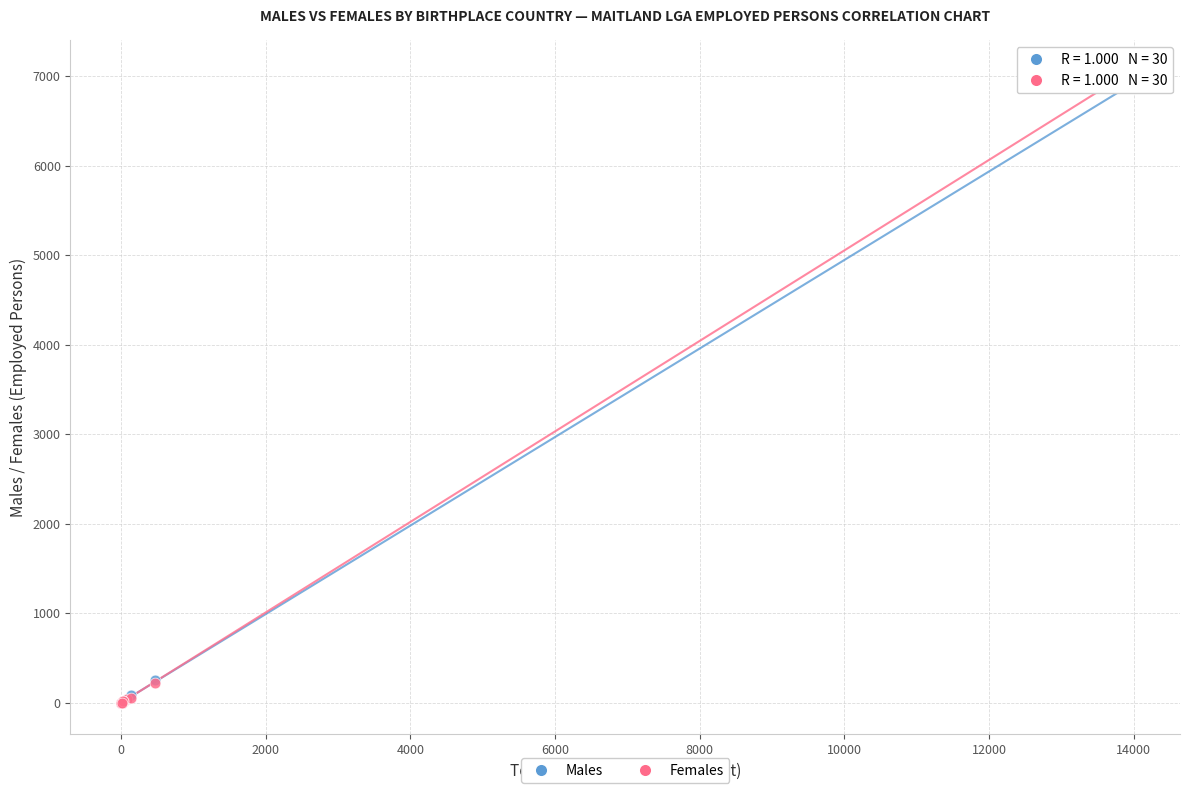

What are all the series names shown in the legend?

Males, Females